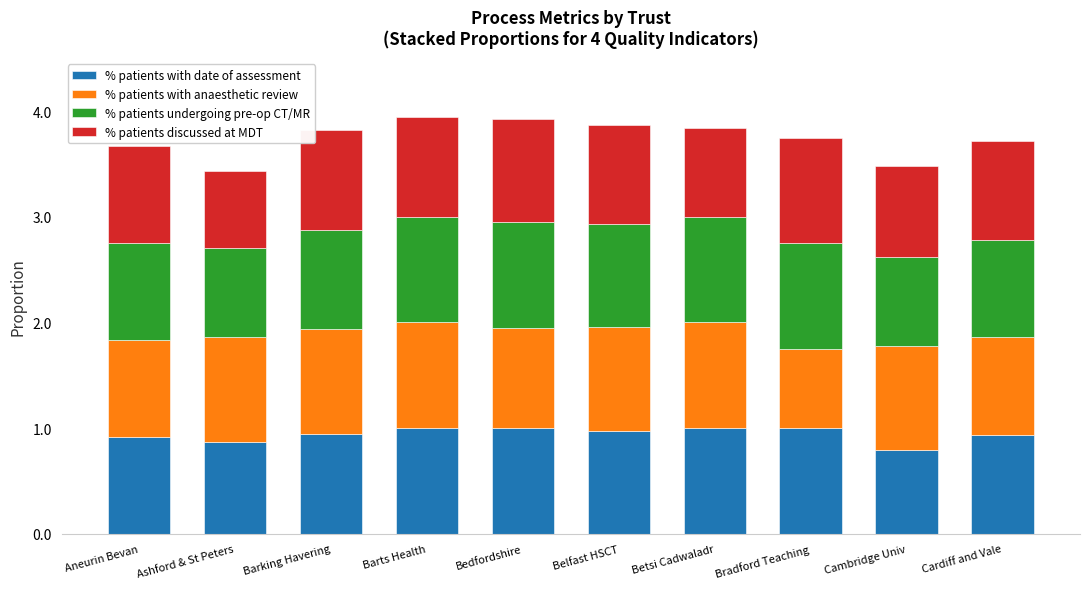

True or false: % patients with date of assessment has a value of 0.4 at Bradford Teaching.

False